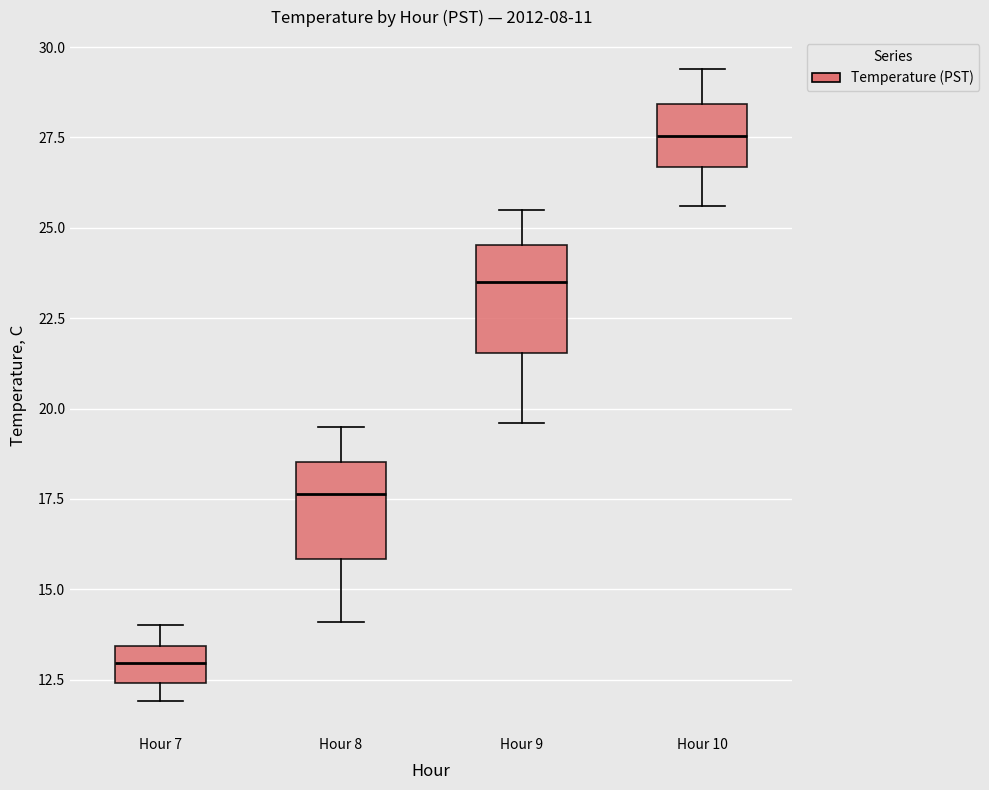

Which box's median line is the highest?

Hour 10